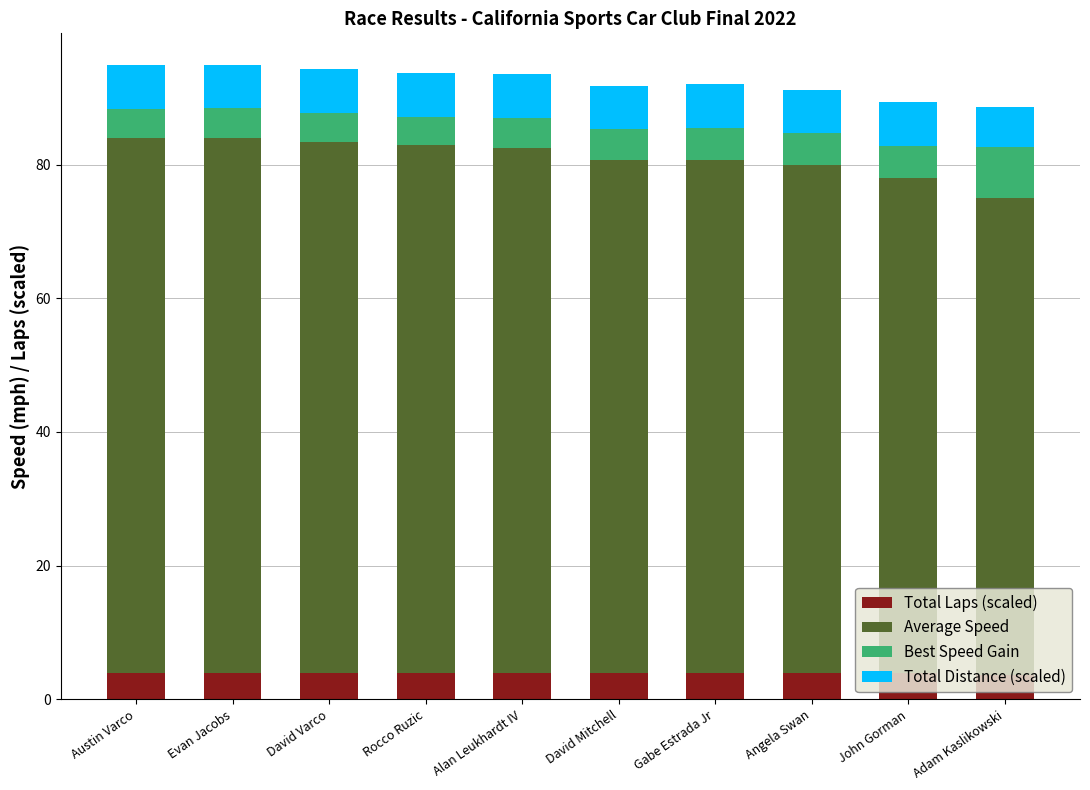

What is the lowest value of the Total Laps (scaled) series?

3.6